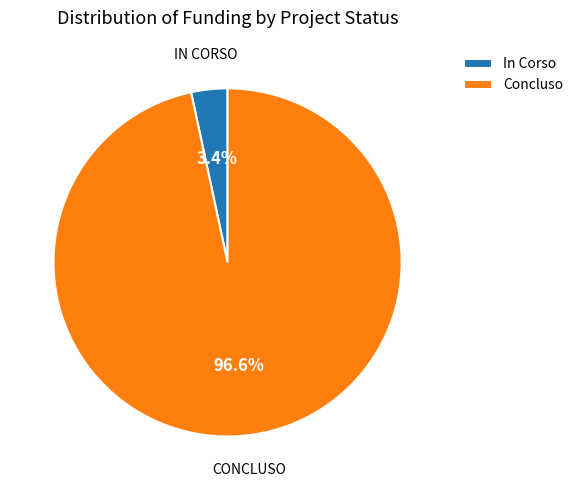

Between In Corso and Concluso, which is larger?

Concluso